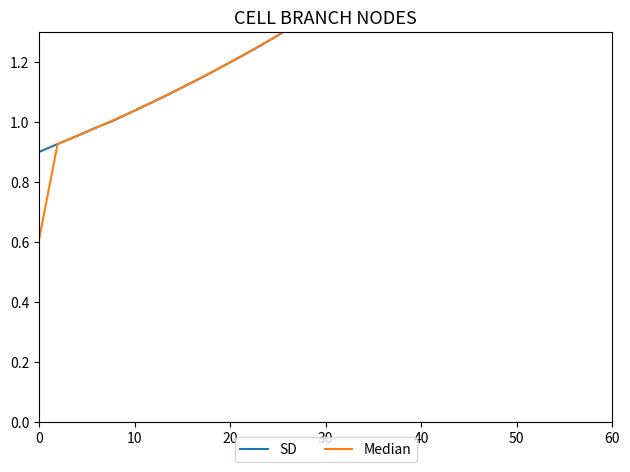

Which series has the largest total across all categories?

SD